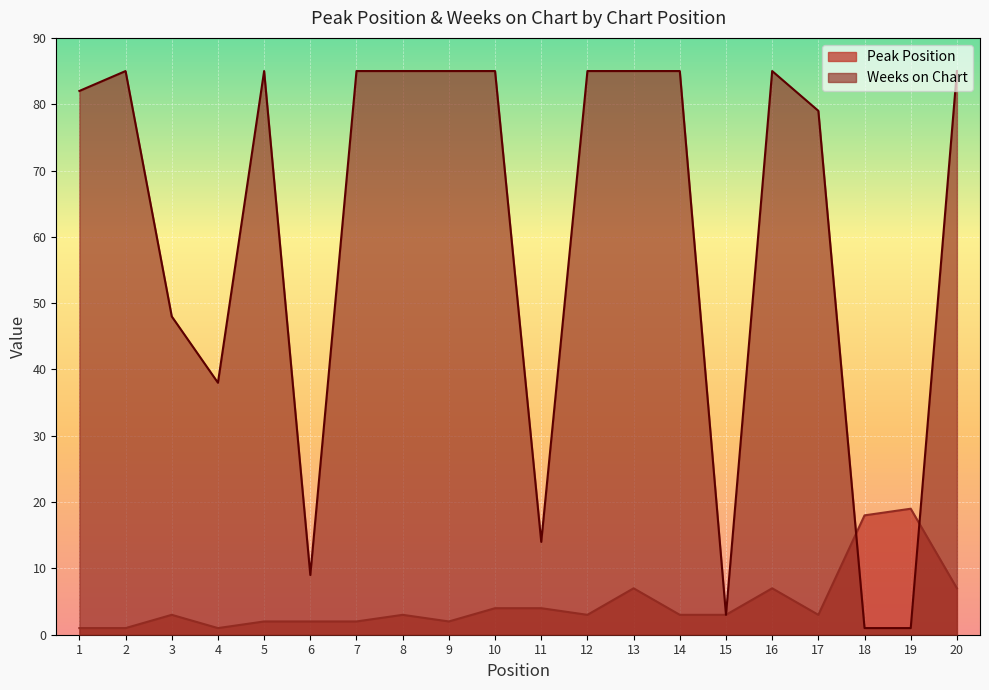

What is the smallest value displayed?

1